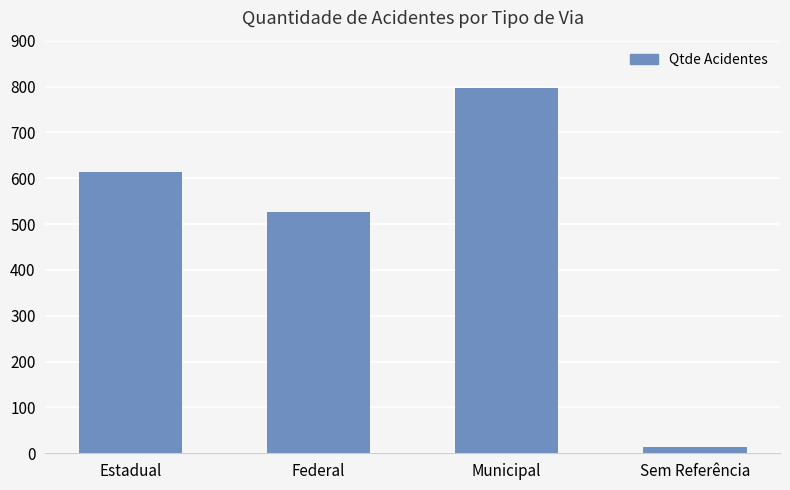

The chart shows a value of 613 at Estadual. True or false?

True